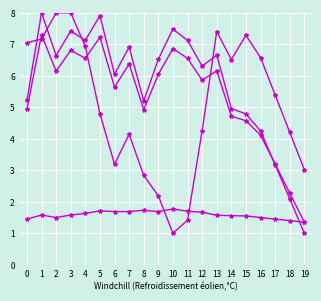

What is the difference between the highest and lowest values at 6?

4.4